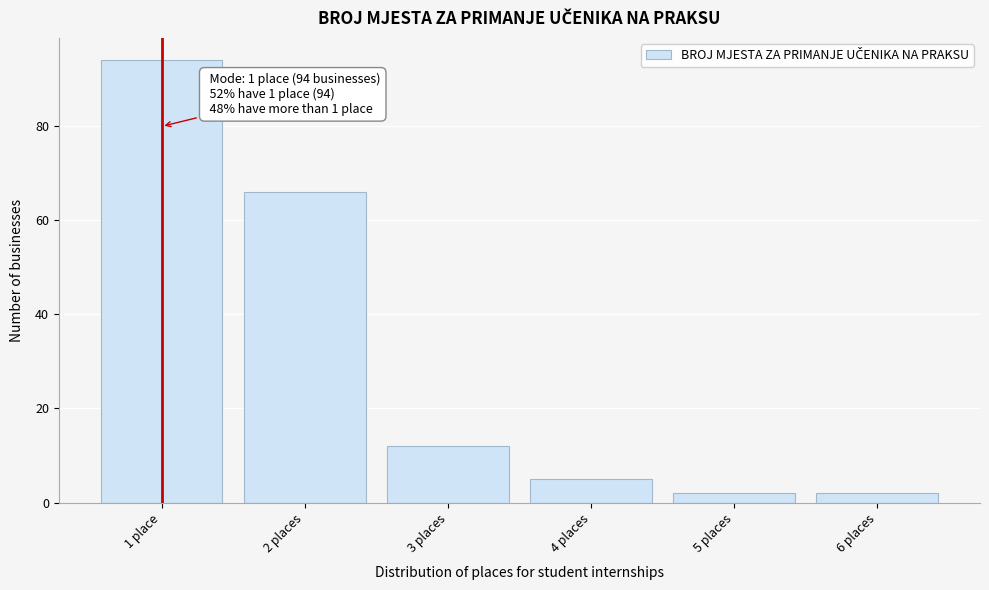

Reading left to right, transcribe all the data shown in this chart.

1 place=94	2 places=66	3 places=12	4 places=5	5 places=2	6 places=2